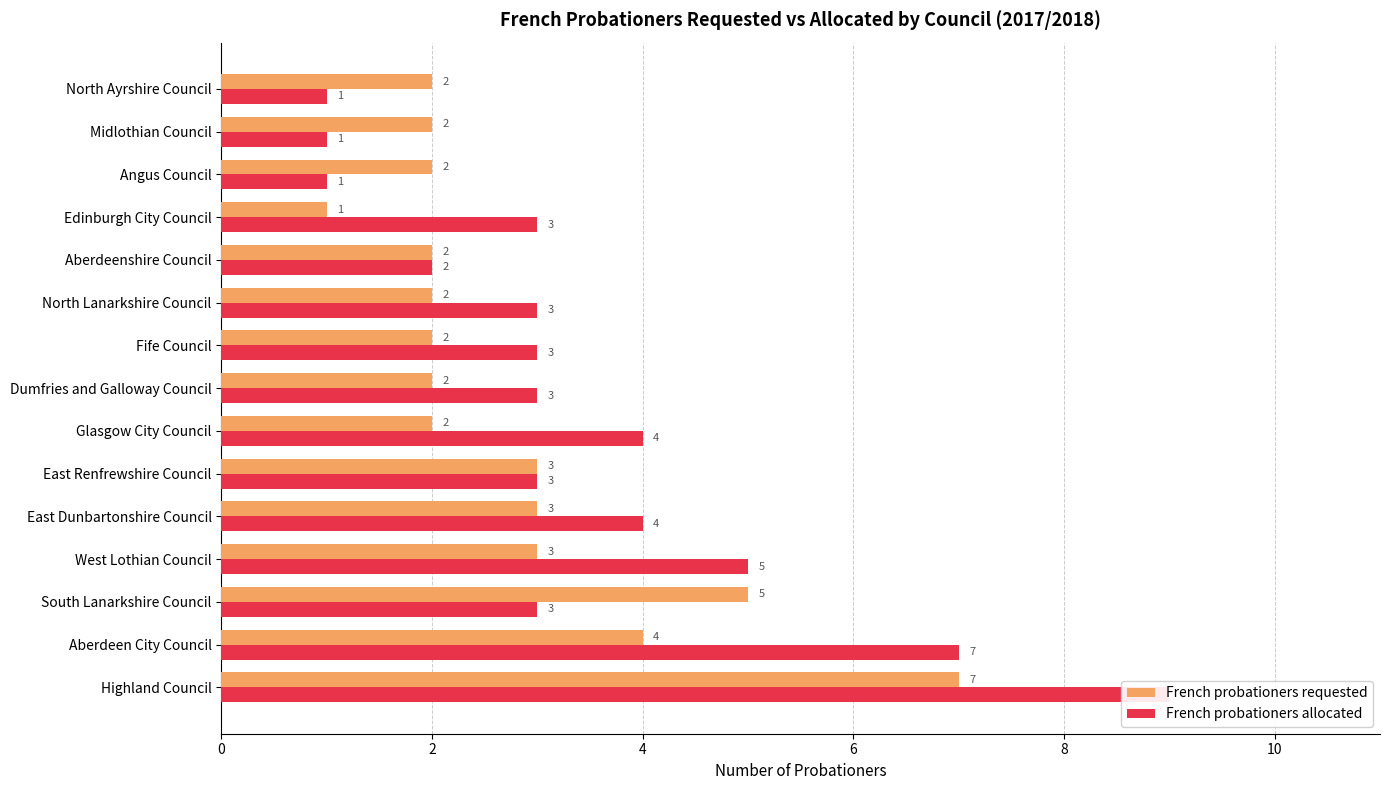

At how many categories does at least one series exceed 7?

1